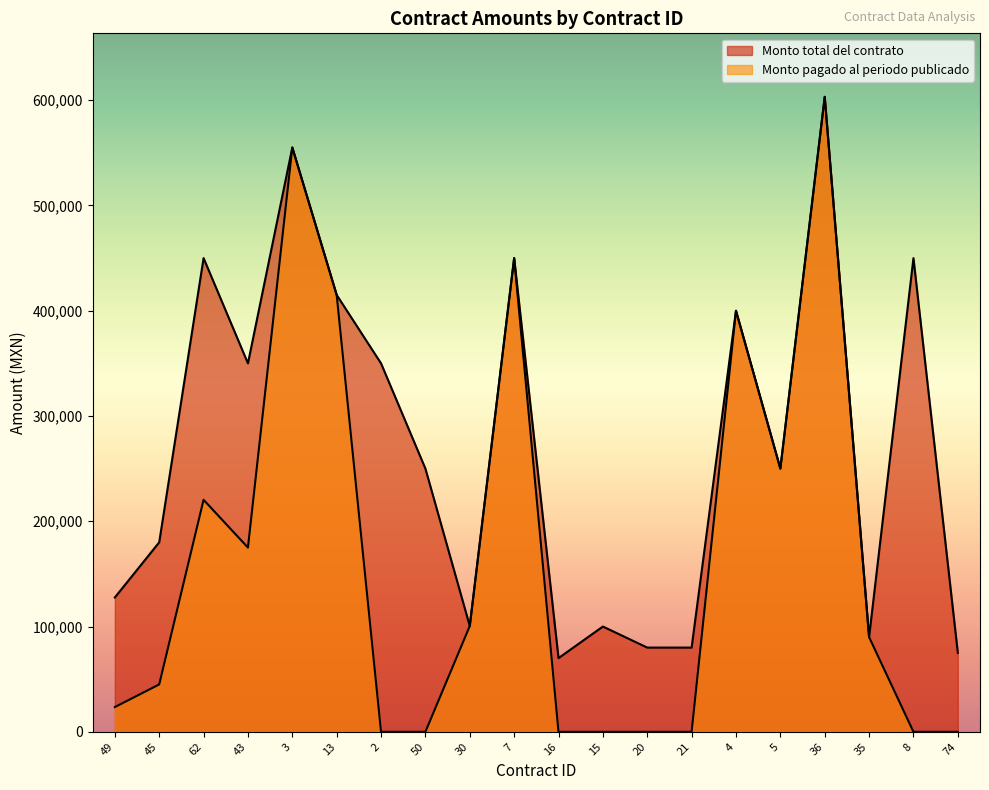

List the labels in order of Monto pagado al periodo publicado value, smallest first.

2, 50, 16, 15, 20, 21, 8, 74, 49, 45, 35, 30, 43, 62, 5, 4, 13, 7, 3, 36